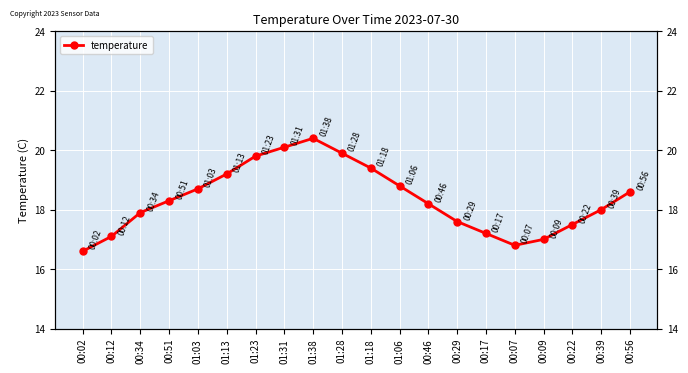

Which category has the highest value across all series?

01:38